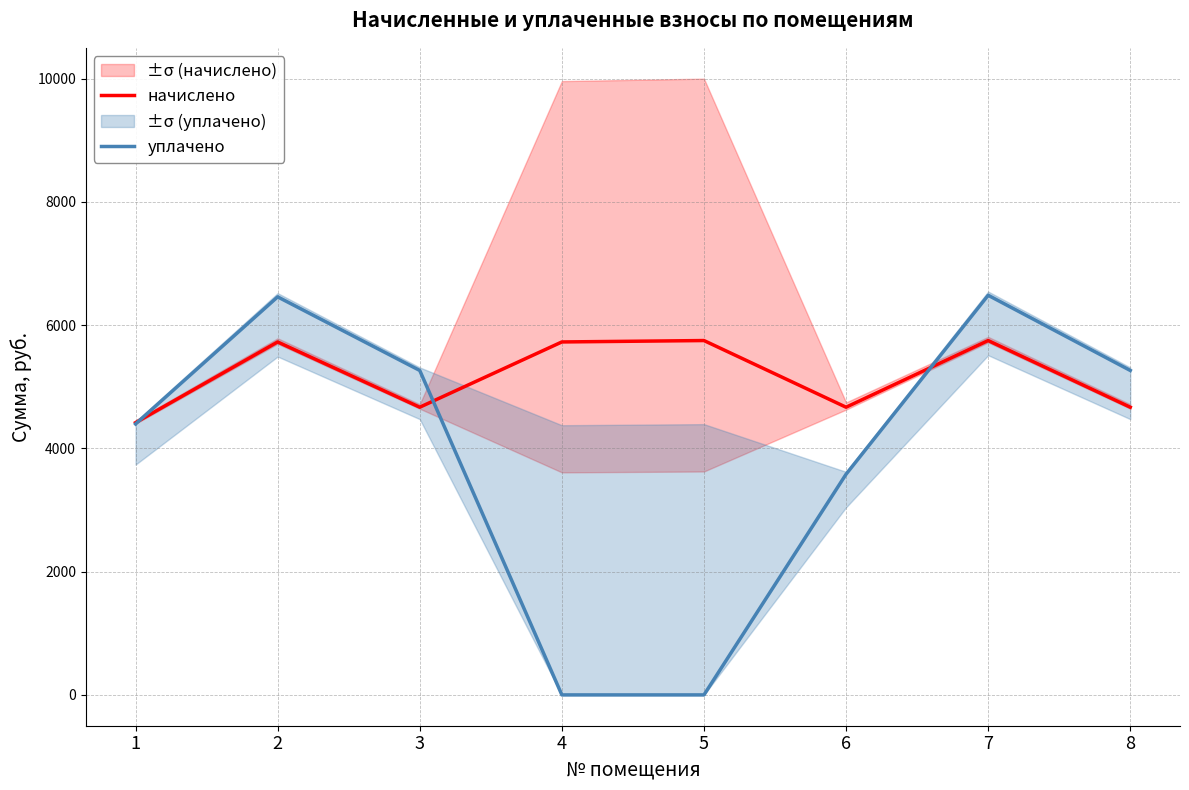

What is the value of the начислено point at the 8th from the left?

4669.1